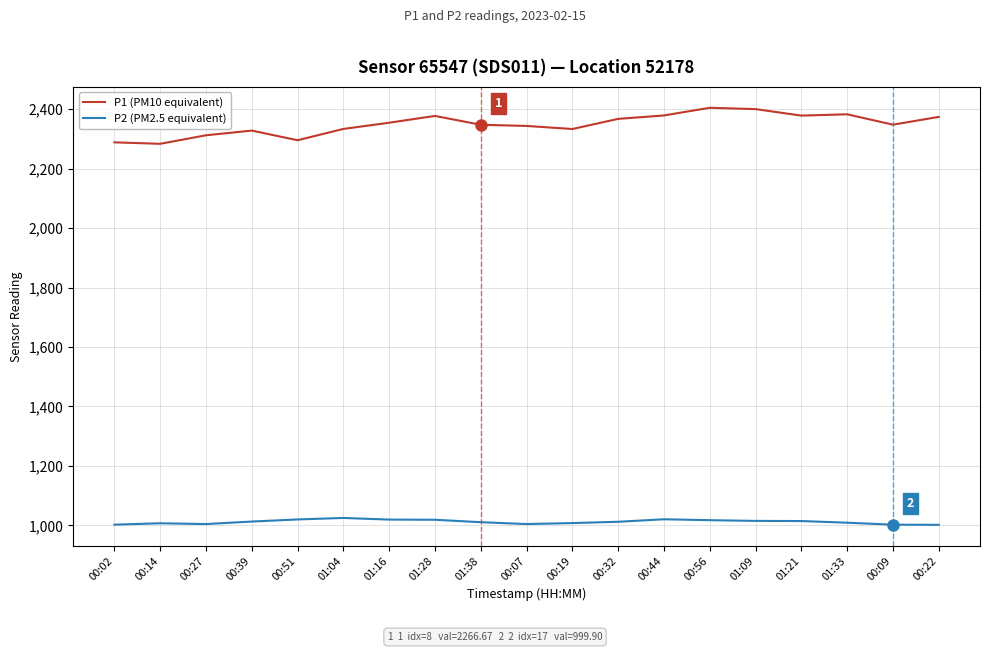

Which series has the widest spread of values?

P1 (PM10 equivalent)